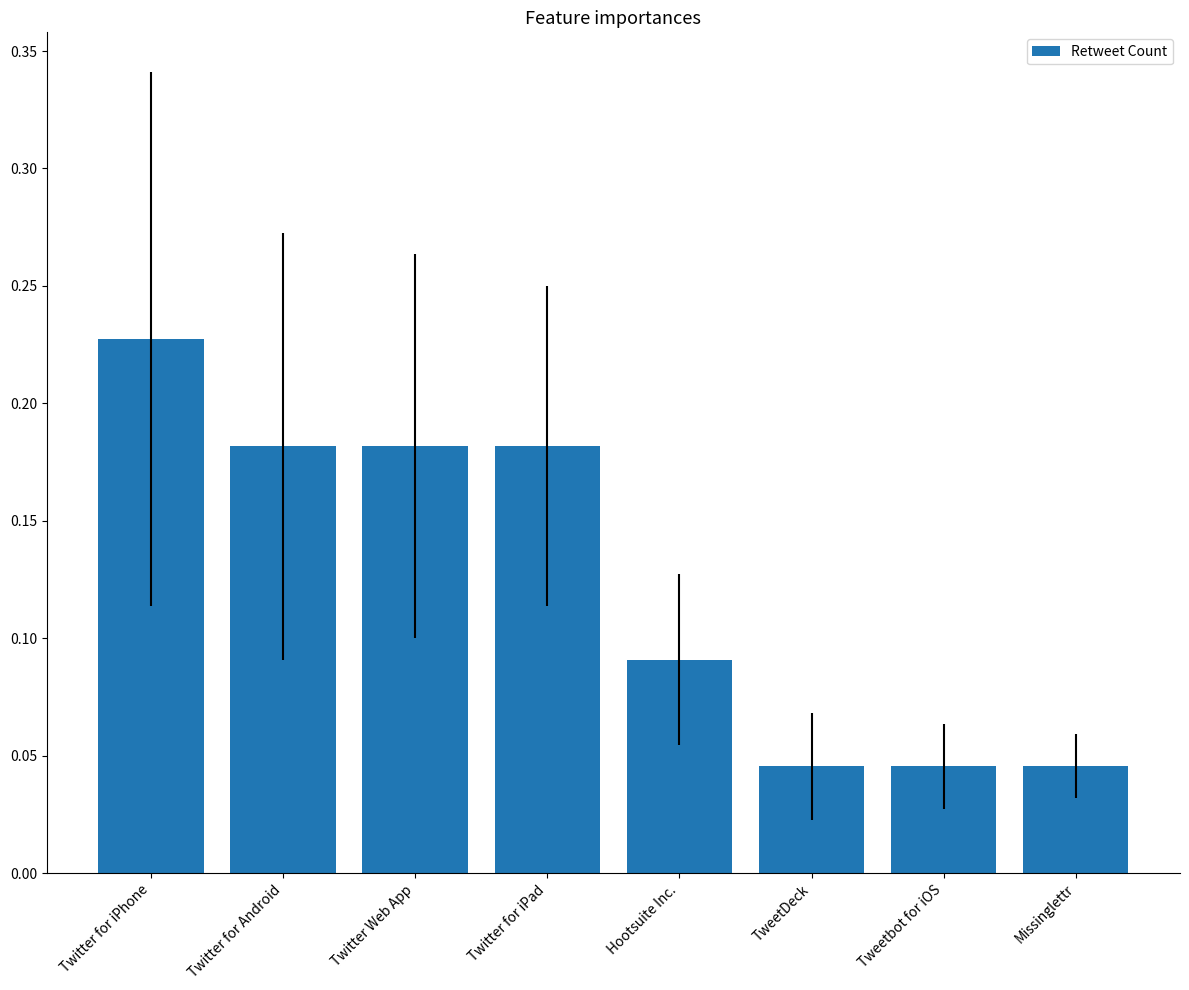

At which category does the chart reach its peak across all series?

Twitter for iPhone